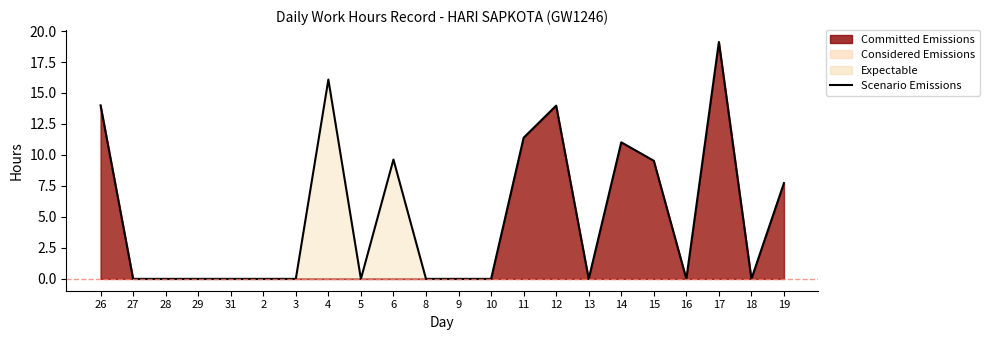

What is the difference between the values at 4 and 18?

16.1